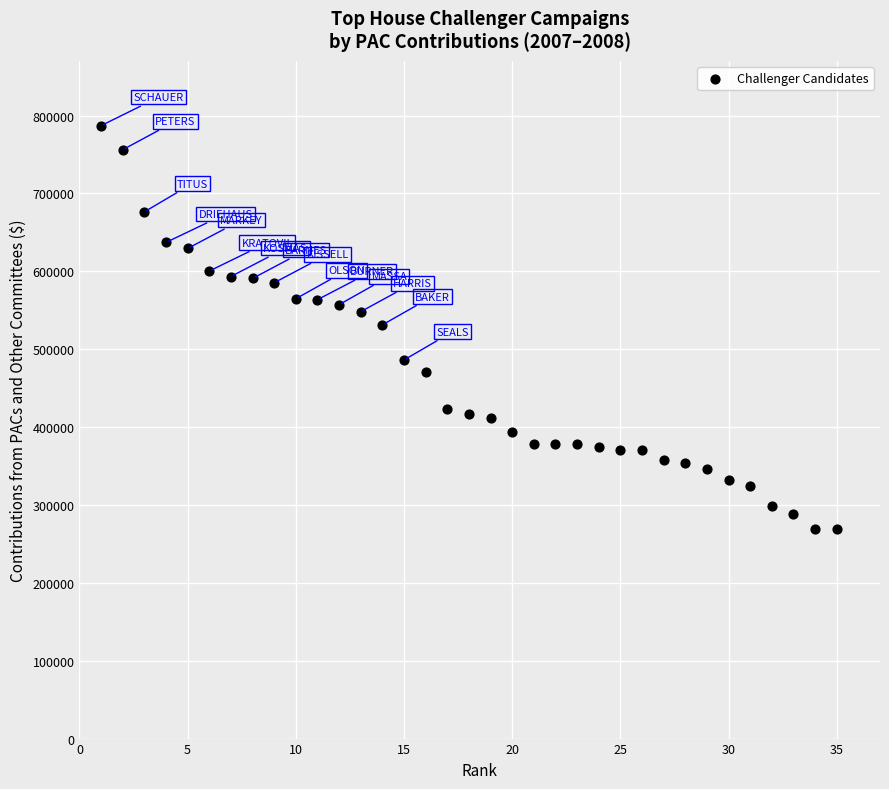

What is the range of Y values (max minus min)?

518448.0